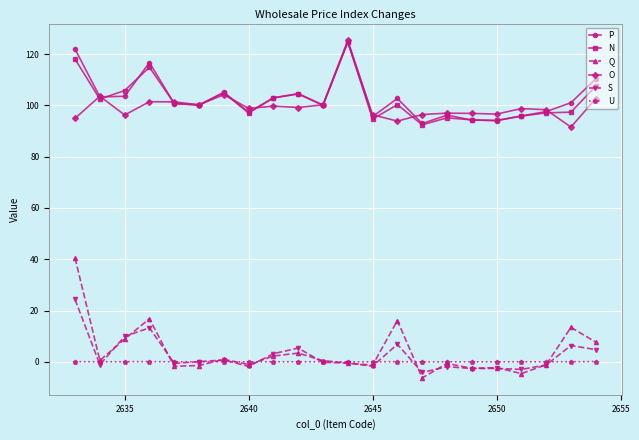

Which series has the largest range (max minus min)?

Q